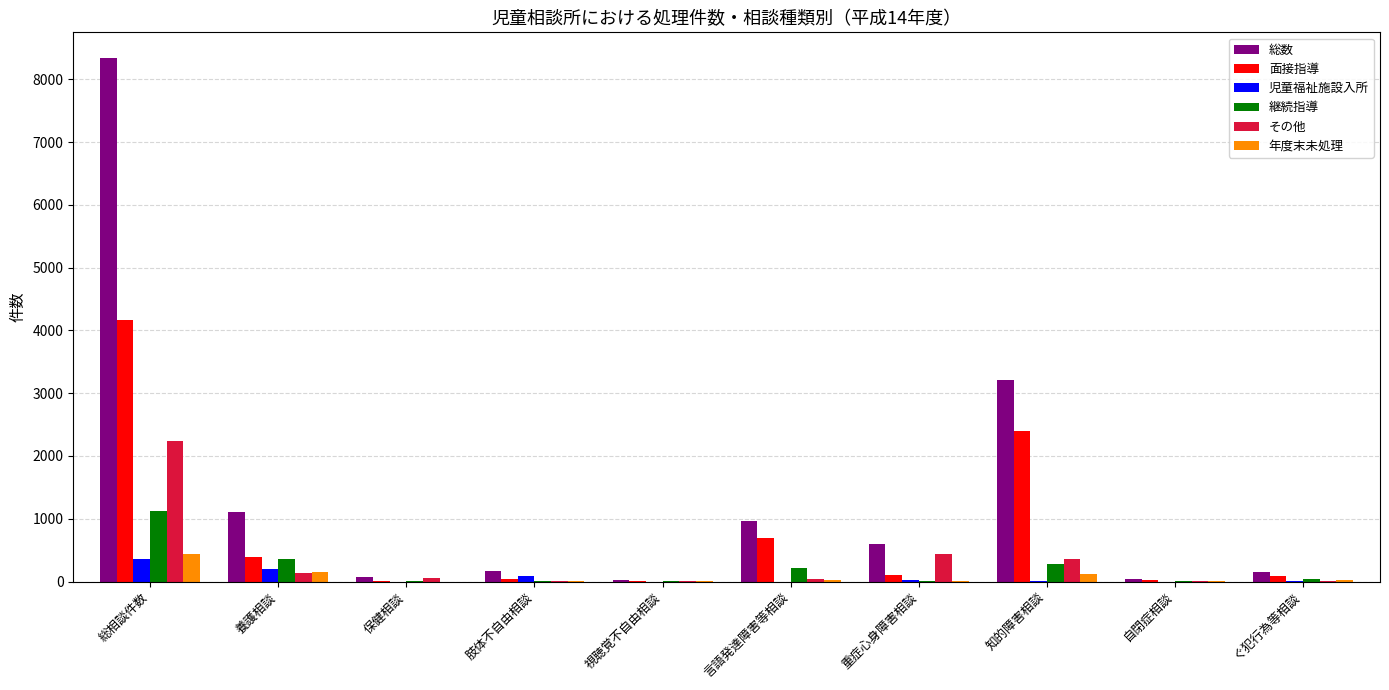

Count the number of categories in the chart.

10